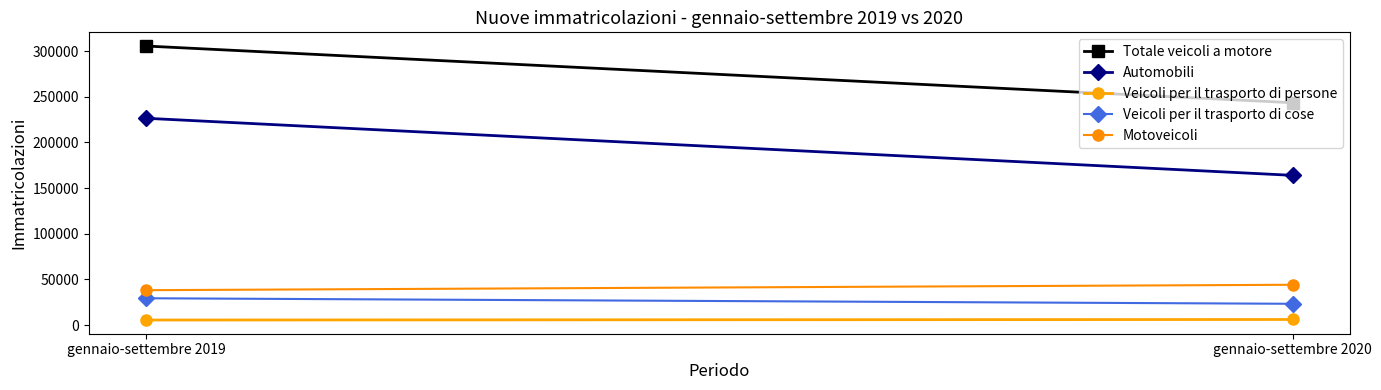

What is the minimum value shown in the chart?

5528